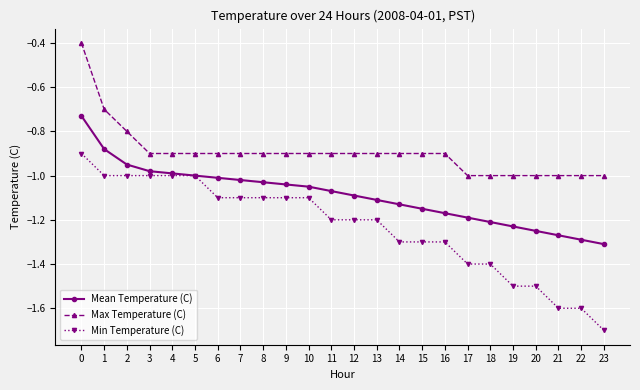

What are all the series names shown in the legend?

Mean Temperature (C), Max Temperature (C), Min Temperature (C)